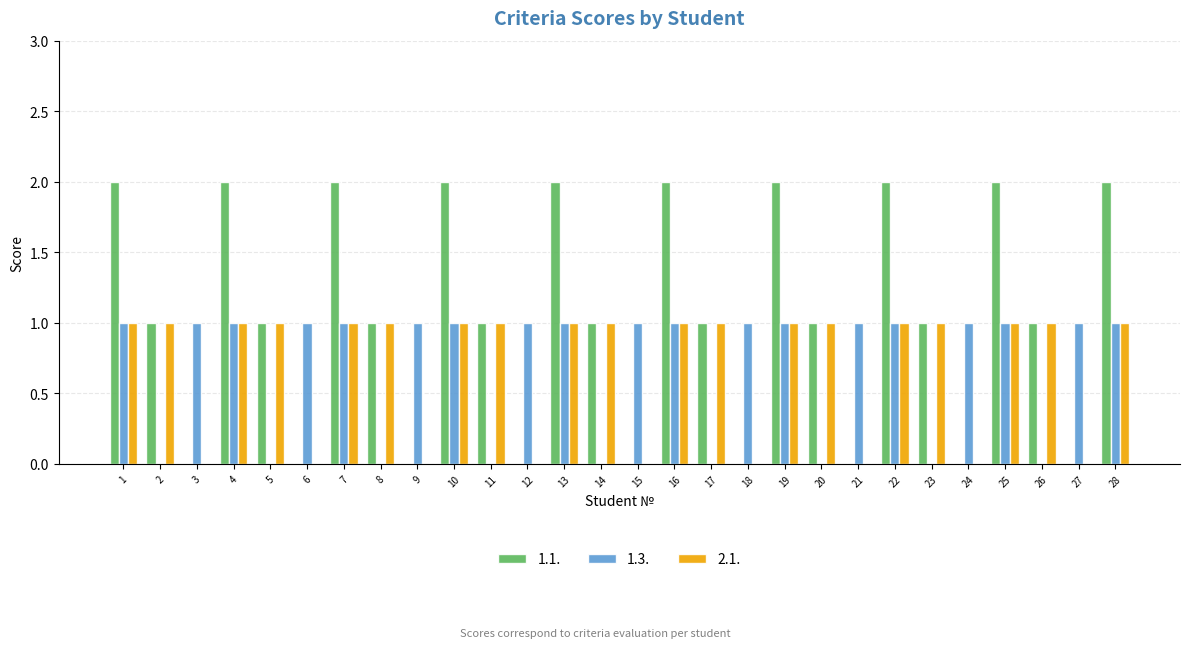

Is it true that 2.1. equals 2 at 1?

False